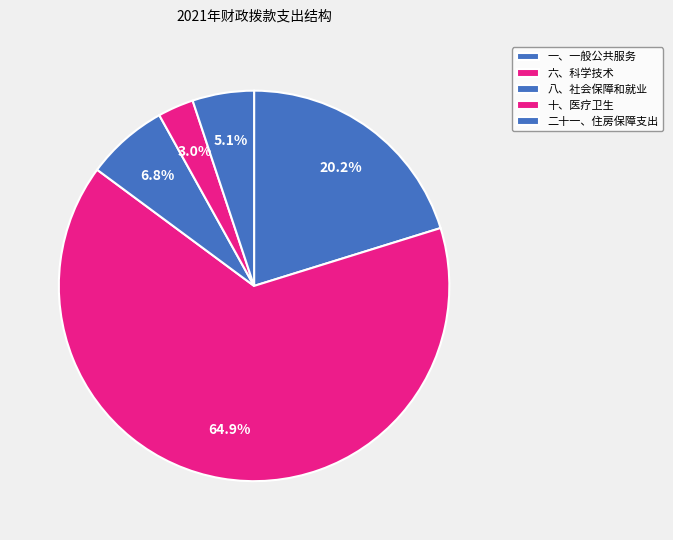

How many segments does this pie chart have?

5